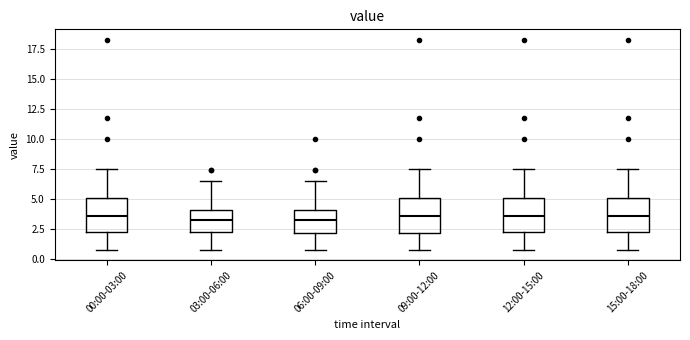

Reading left to right, read every box against the y-axis: the position of its median line, the range the box covers, and the ends of its whiskers. The values are not printed on the chart, so give them approximately, as read against the axis.

00:00-03:00: median 3.5, box 2.0 to 5.0, whiskers 1.0 to 7.5
03:00-06:00: median 3.5, box 2.0 to 4.0, whiskers 1.0 to 6.5
06:00-09:00: median 3.5, box 2.0 to 4.0, whiskers 1.0 to 6.5
09:00-12:00: median 3.5, box 2.0 to 5.0, whiskers 1.0 to 7.5
12:00-15:00: median 3.5, box 2.0 to 5.0, whiskers 1.0 to 7.5
15:00-18:00: median 3.5, box 2.0 to 5.0, whiskers 1.0 to 7.5